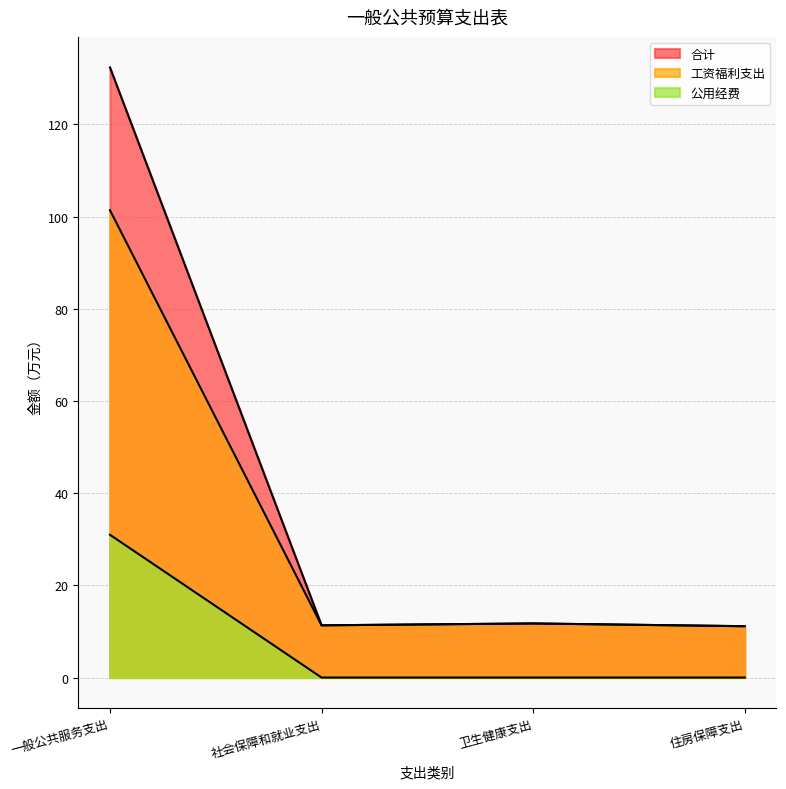

At which category does the chart reach its peak across all series?

一般公共服务支出